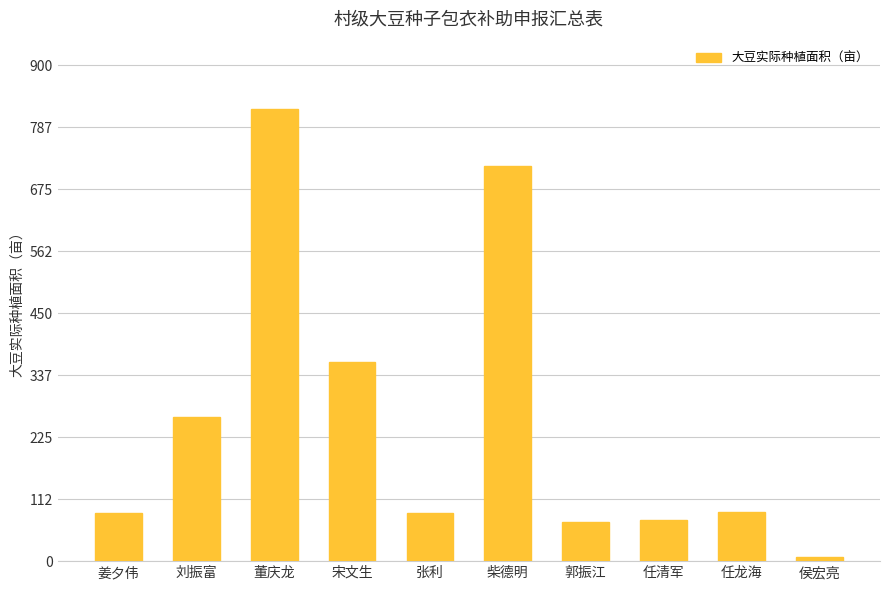

Which has a higher value, 张利 or 任清军?

张利